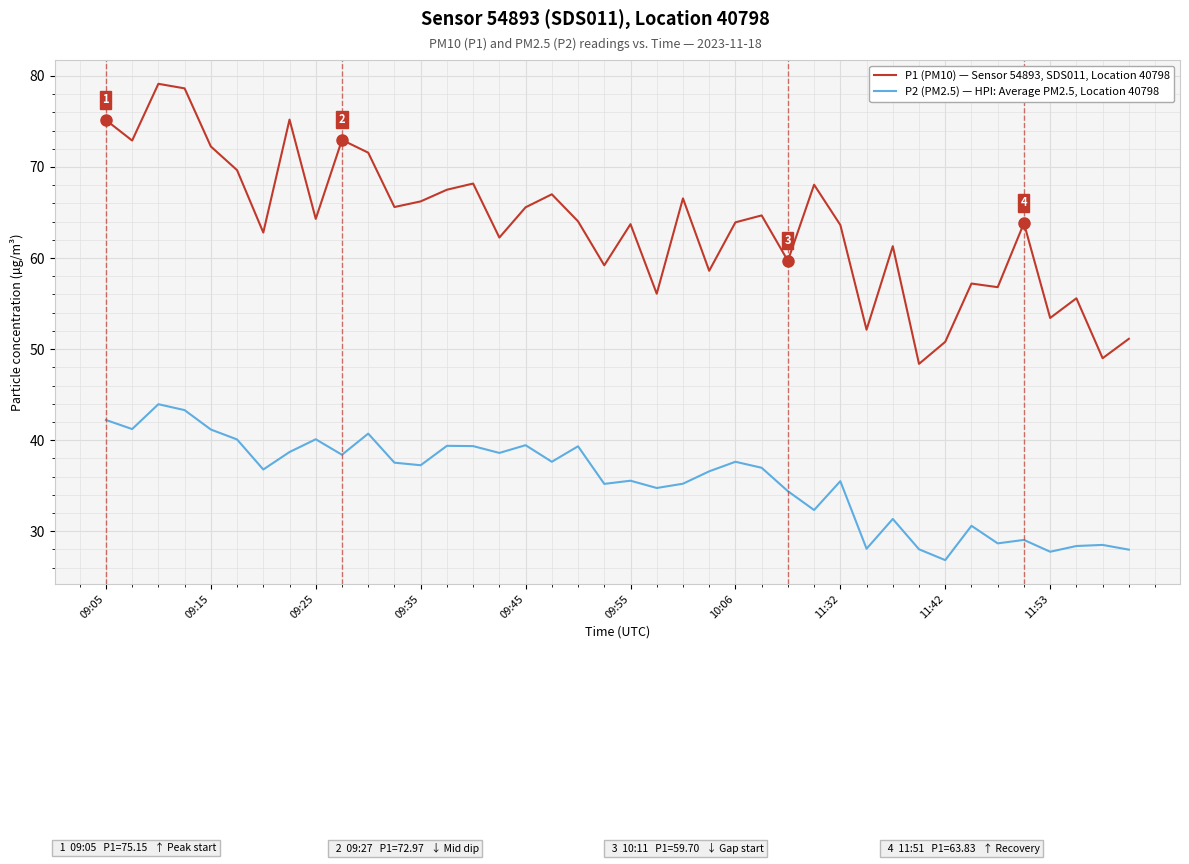

How many lines are shown in the chart?

2